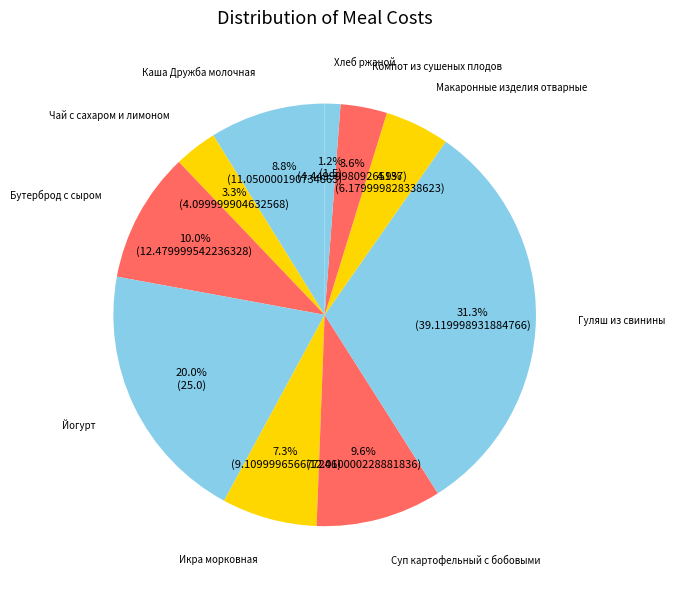

To the nearest percent, what is the difference between the Хлеб ржаной and Компот из сушеных плодов slice percentages?

2%